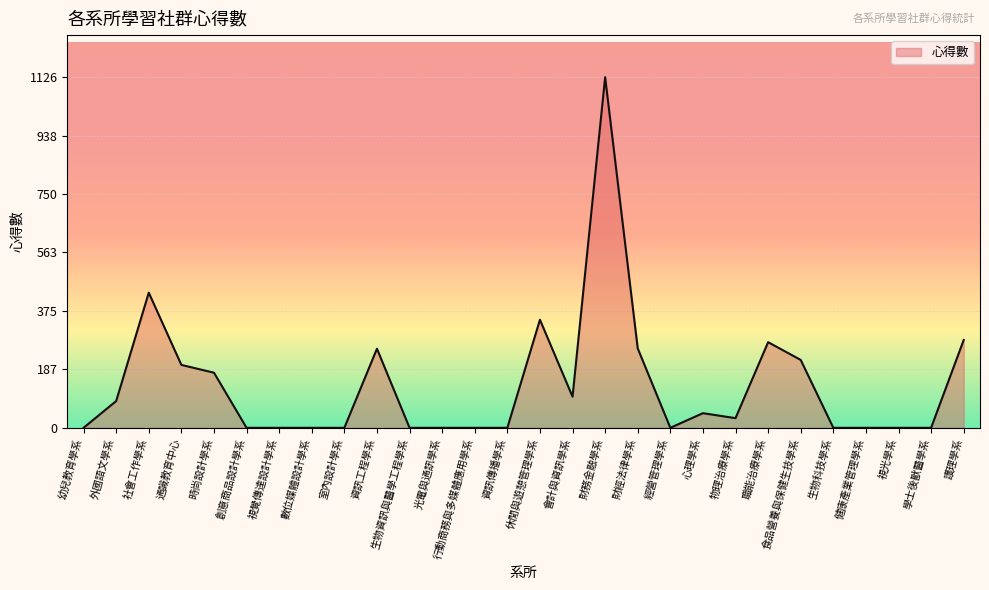

What is the difference between the values at 心理學系 and 通識教育中心?

155